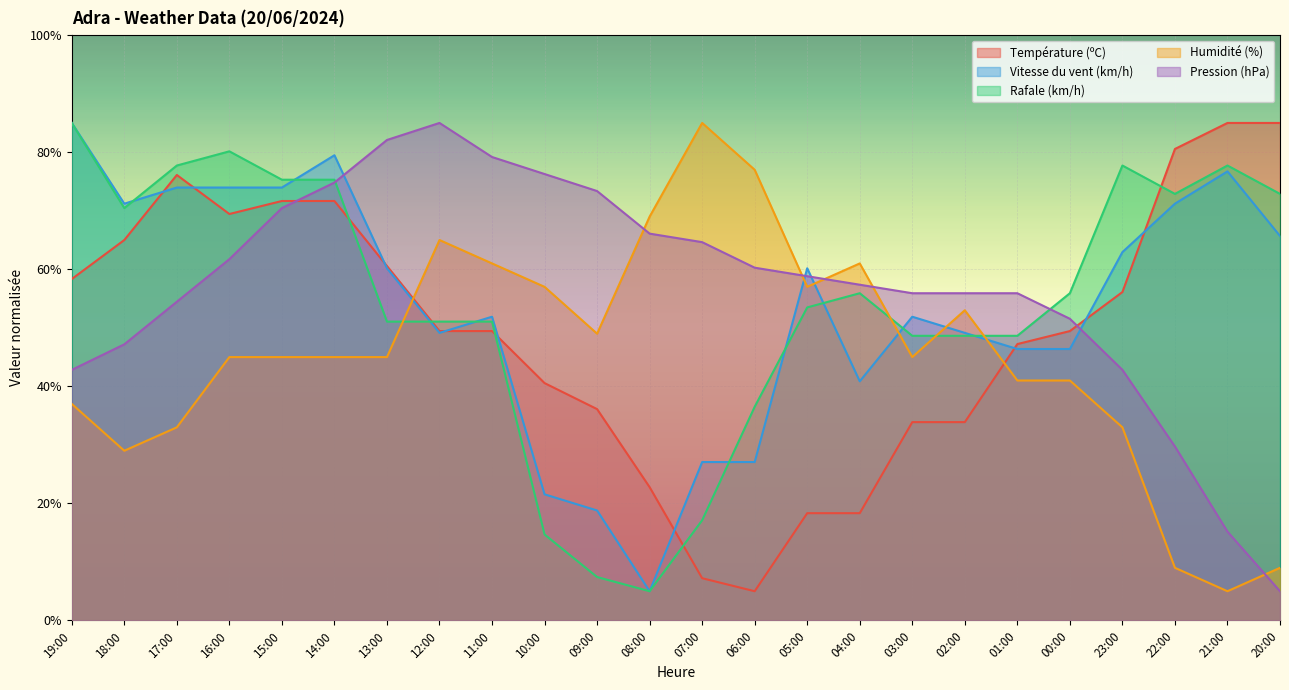

Count the number of data series in this chart.

5